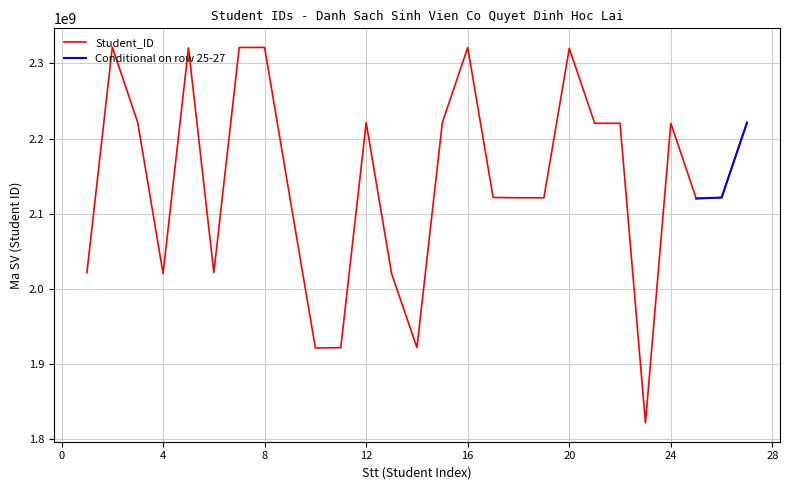

Where is the first local maximum?

2